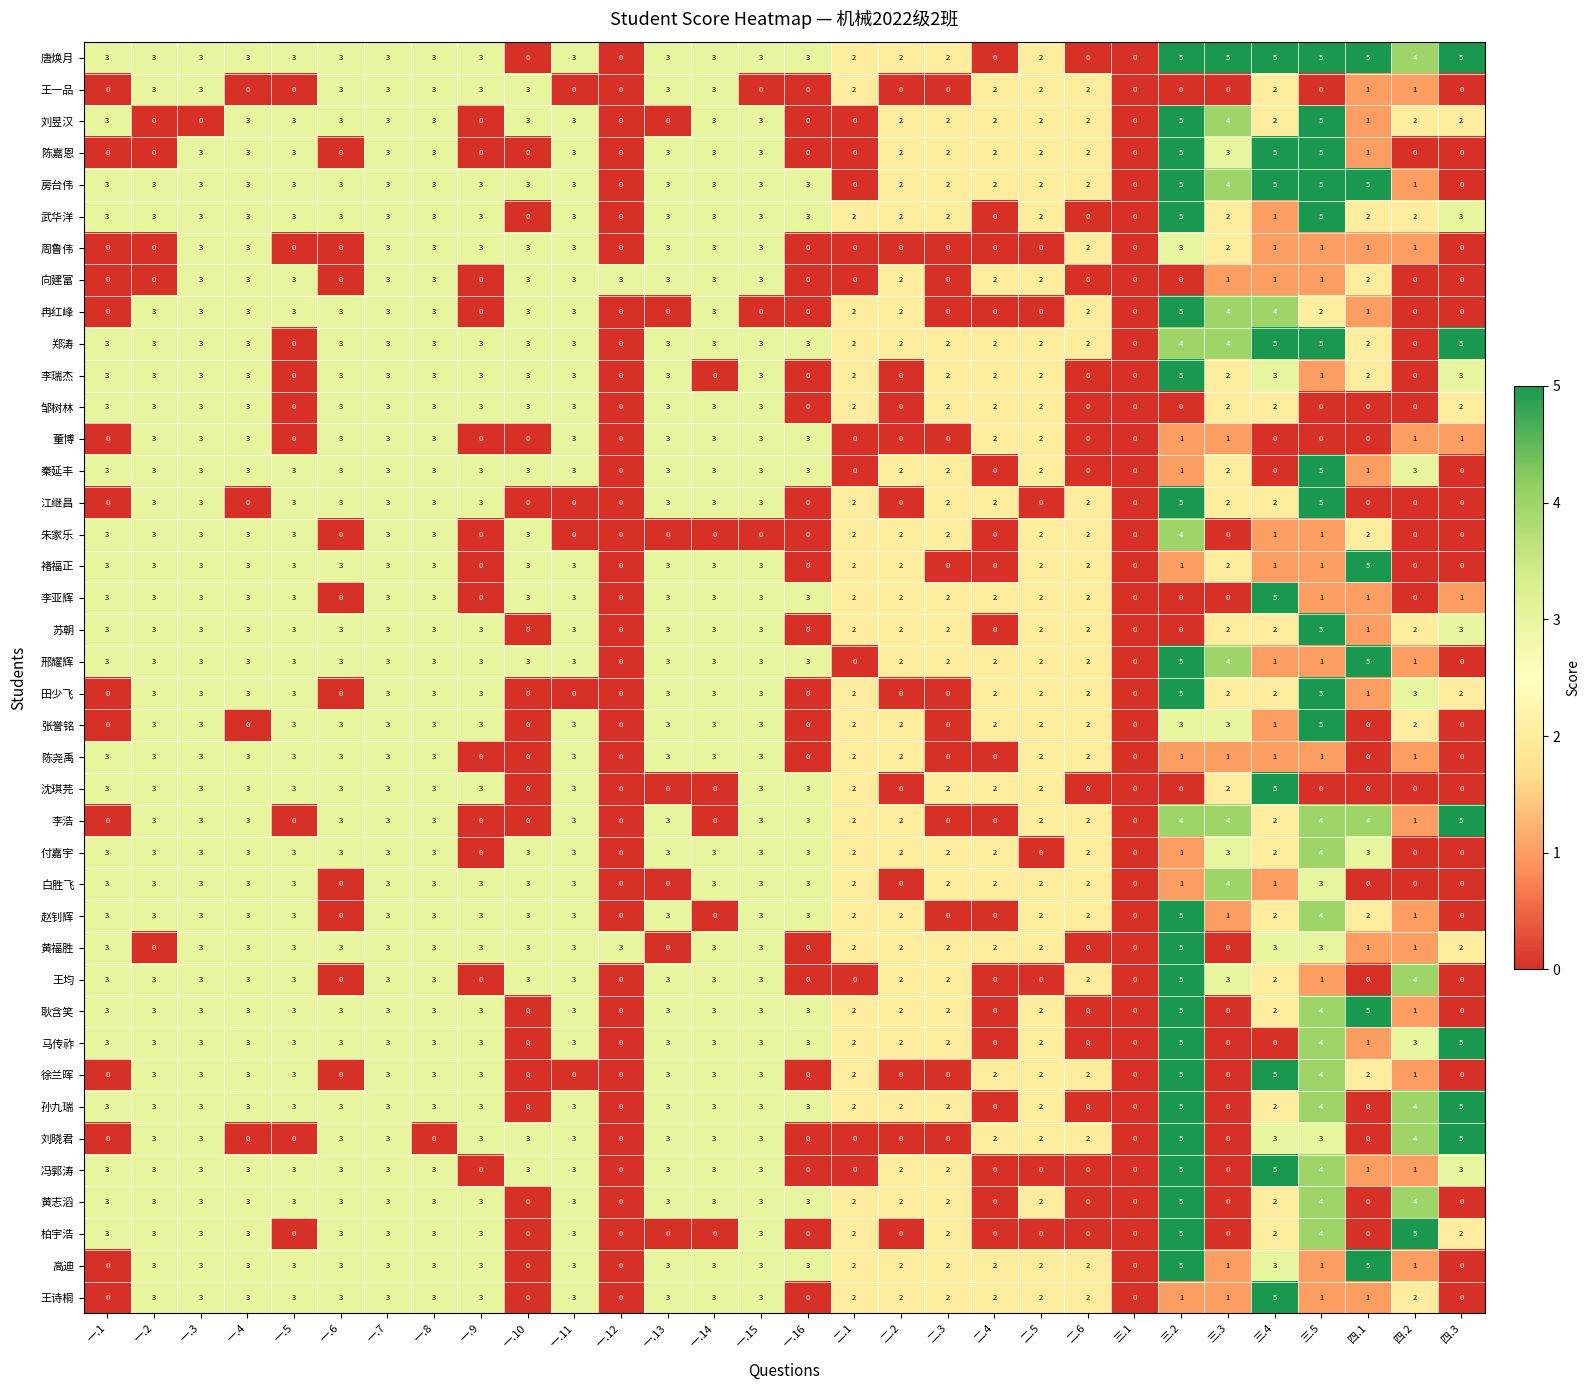

Is it true that 江继昌 equals 3 at 一.14?

True